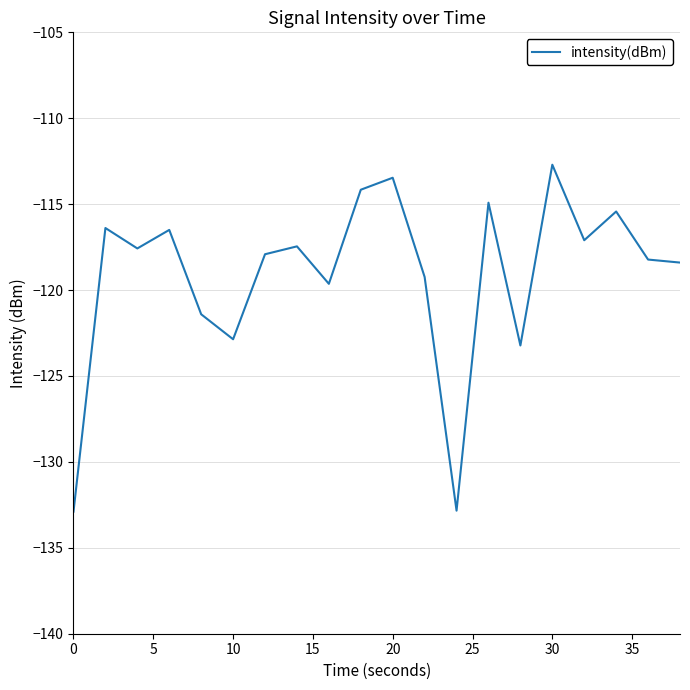

What is the difference between the maximum and minimum values?

20.2